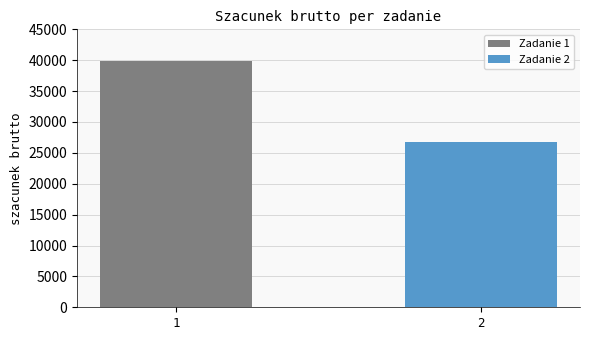

Rank the series by their maximum value, from highest to lowest.

Zadanie 1, Zadanie 2